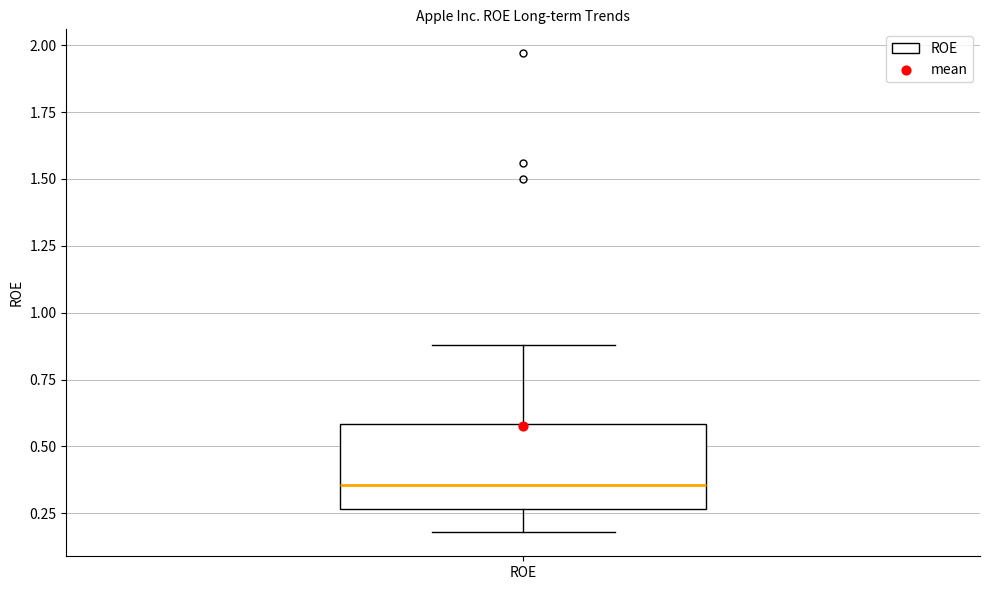

Read this box plot against the y-axis: the position of the median line, the range covered by the box, and the ends of both whiskers. The values are not printed on the chart, so give them approximately, as read against the axis.

median 0.35, box 0.25 to 0.60, whiskers 0.20 to 0.90